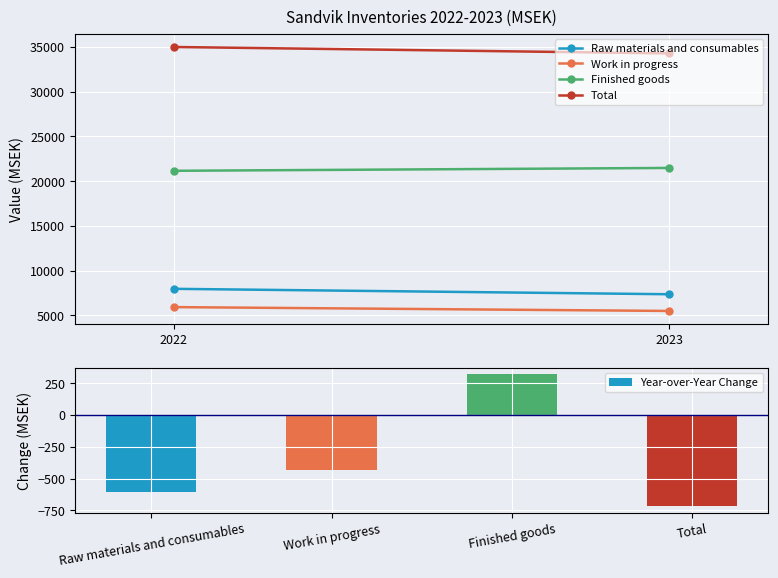

Which has a higher value, Raw materials and consumables or Finished goods?

Finished goods